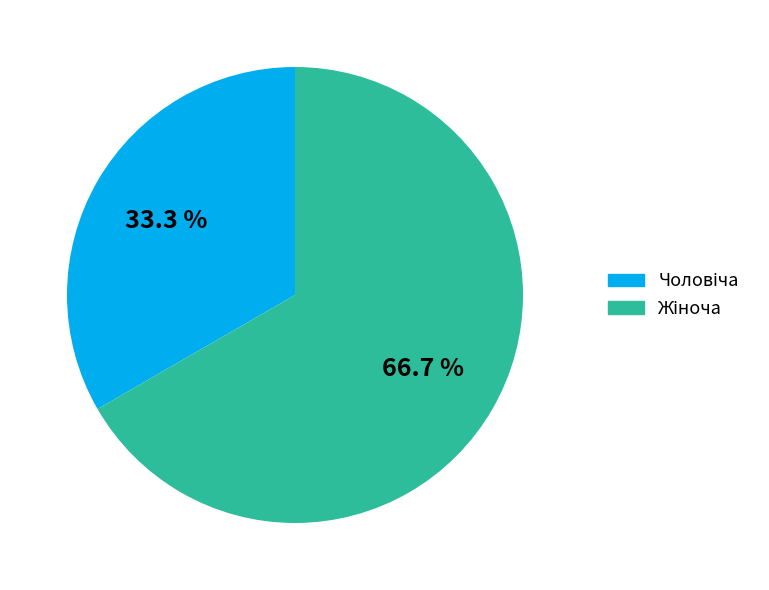

Is there a majority slice in this chart?

Yes